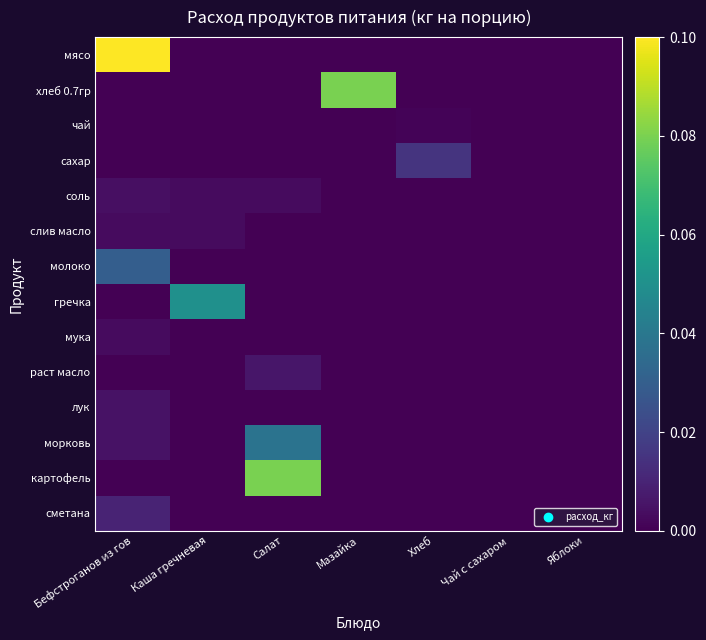

At Салат, list the series in order from smallest to largest.

мясо, хлеб 0.7гр, чай, сахар, слив масло, молоко, гречка, мука, лук, сметана, соль, раст масло, морковь, картофель